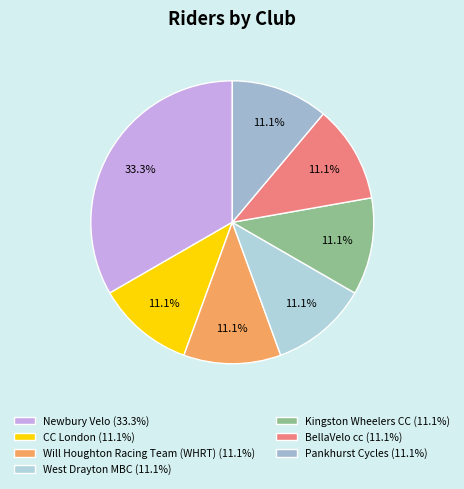

How many segments does this pie chart have?

7